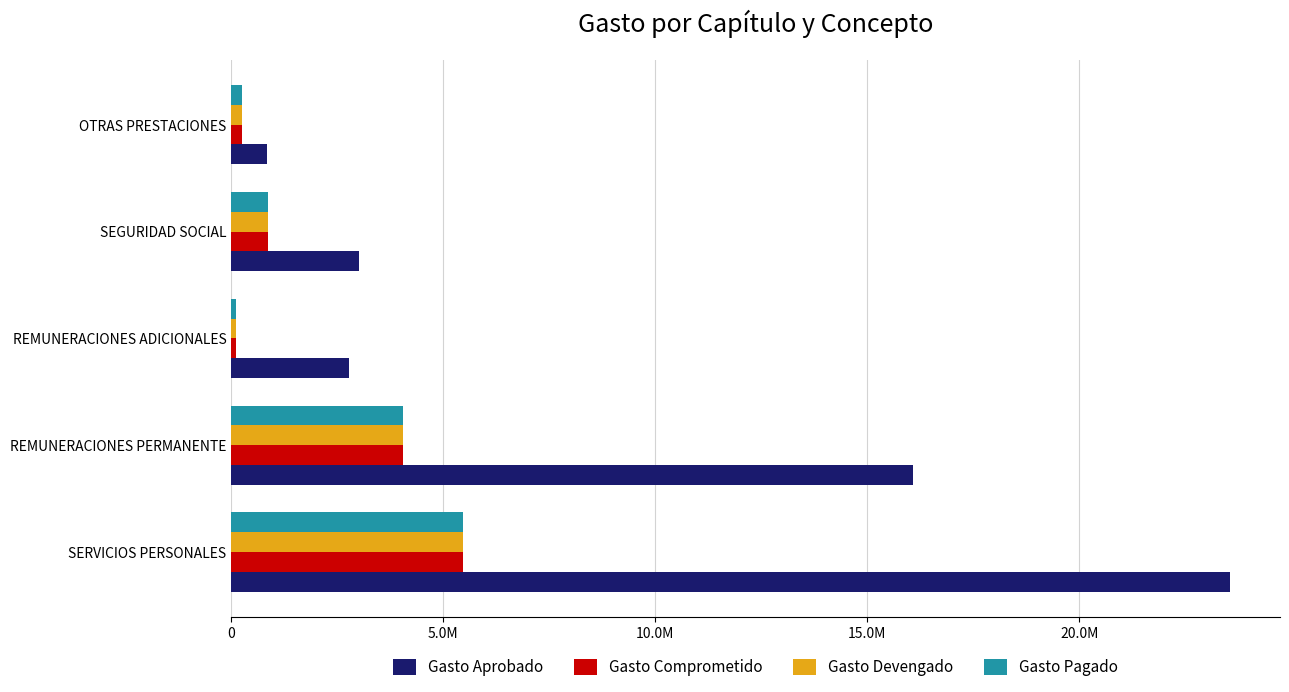

Reading left to right, list all the values displayed in this chart.

Gasto Aprobado: 23557415.1	16072036.8	2782730.2	3017130.6	846084.0
Gasto Comprometido: 5462607.7	4062757.0	103102.7	872185.0	260569.0
Gasto Devengado: 5462607.7	4062757.0	103102.7	872185.0	260569.0
Gasto Pagado: 5462607.7	4062757.0	103102.7	872185.0	260569.0